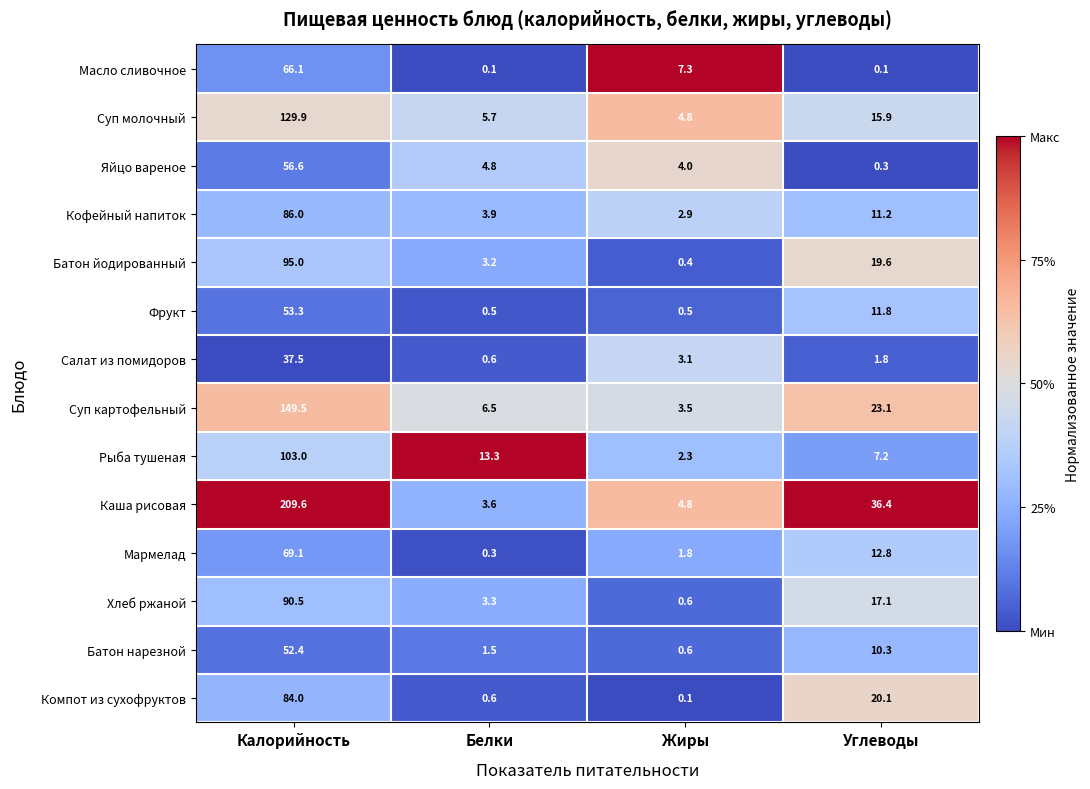

How many data points does each series have?

4